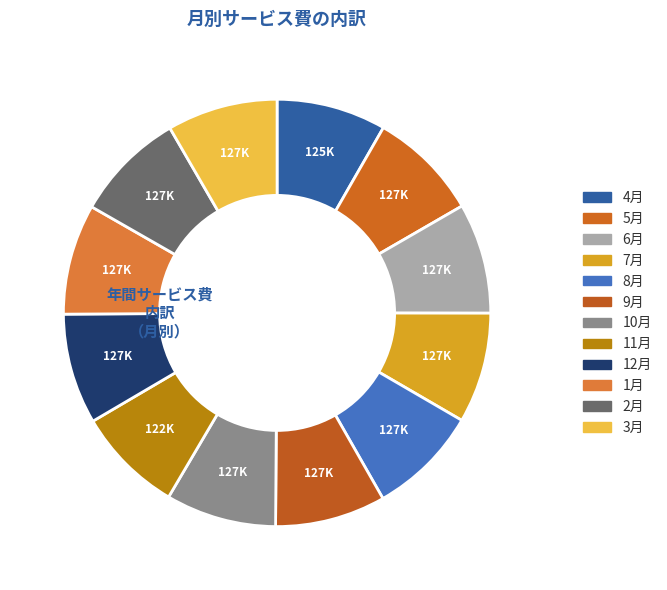

Which category has the smallest portion of the pie?

11月